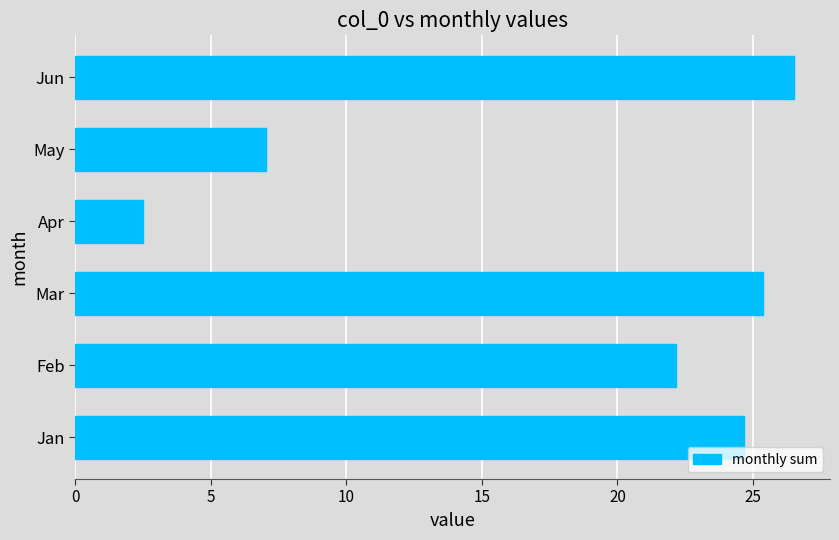

How many distinct data groups are displayed?

1